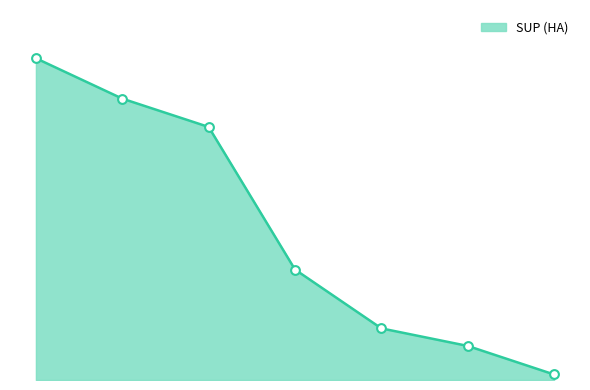

Does the chart have visible grid lines?

No